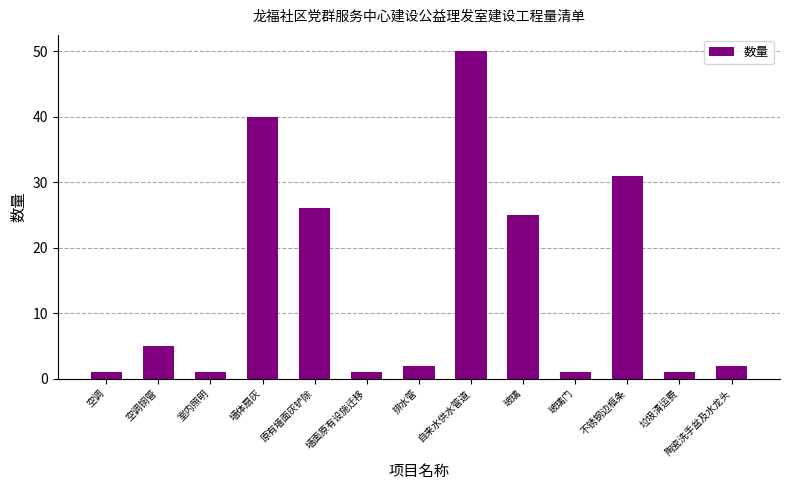

Which has a higher value, 玻璃 or 自来水供水管道?

自来水供水管道